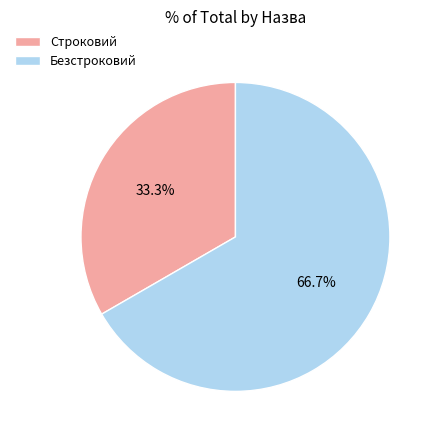

What is the smallest slice in the pie chart?

Строковий